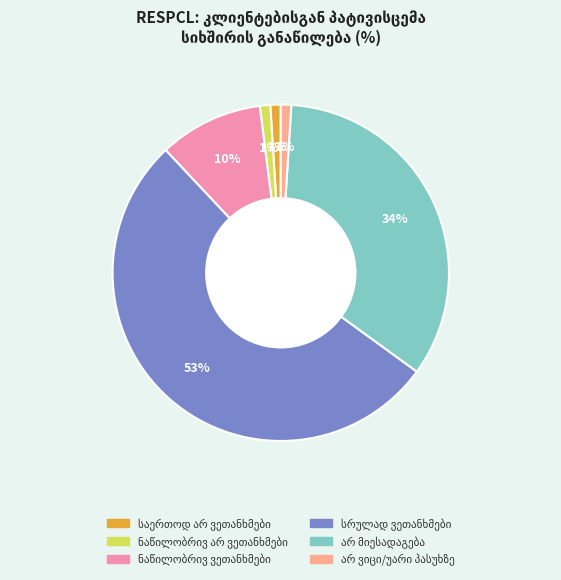

Does any single category account for the majority?

Yes